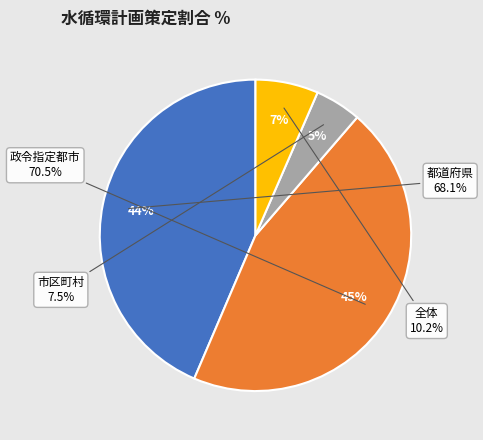

What is the change in value from 都道府県 to 市区町村?

-60.6